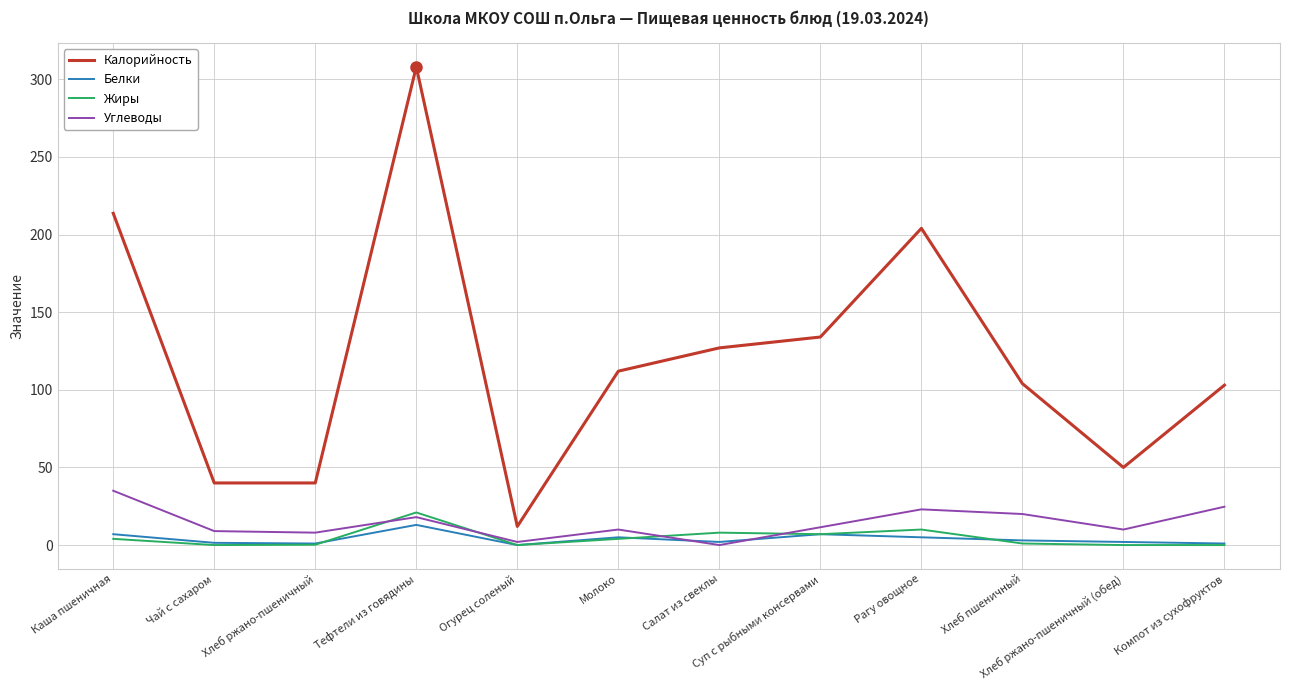

True or false: Калорийность and Жиры cross at least once.

False